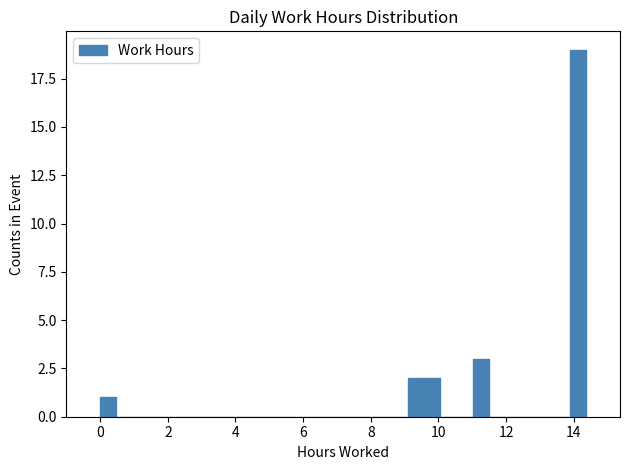

Around what value on the x-axis is the tallest bar? Give the approximate position of its centre, as read against the axis.

14.2